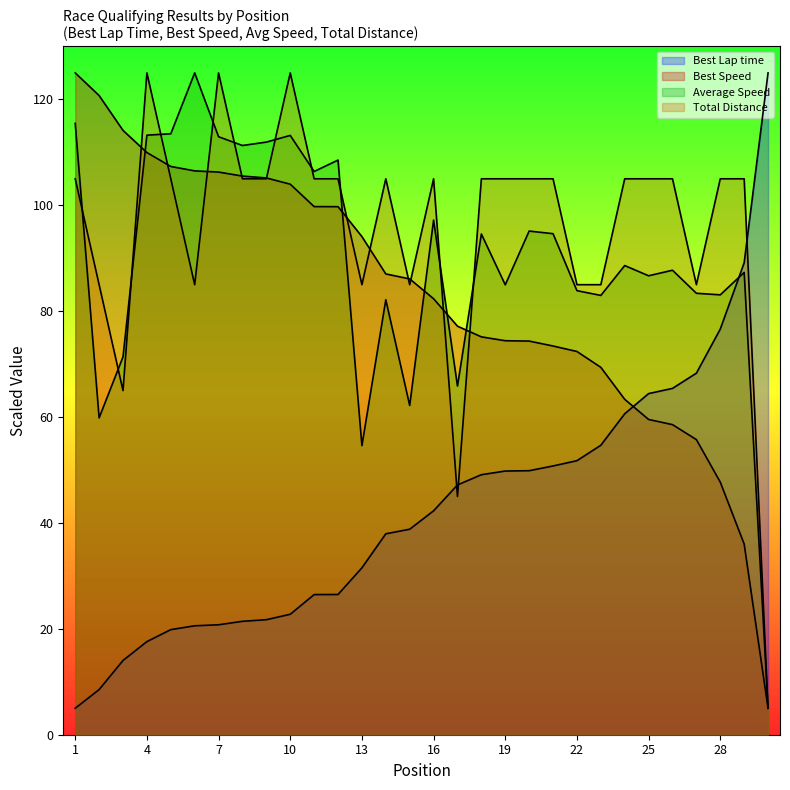

What is the average value of the Average Speed series?

89.4